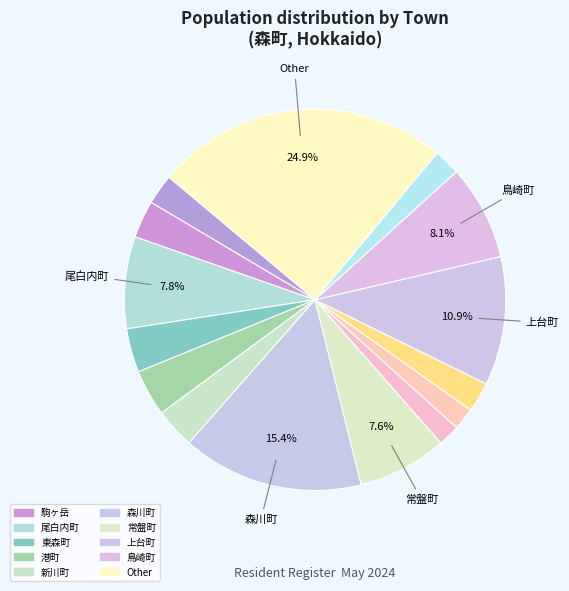

To the nearest percent, what is the average slice percentage?

7%